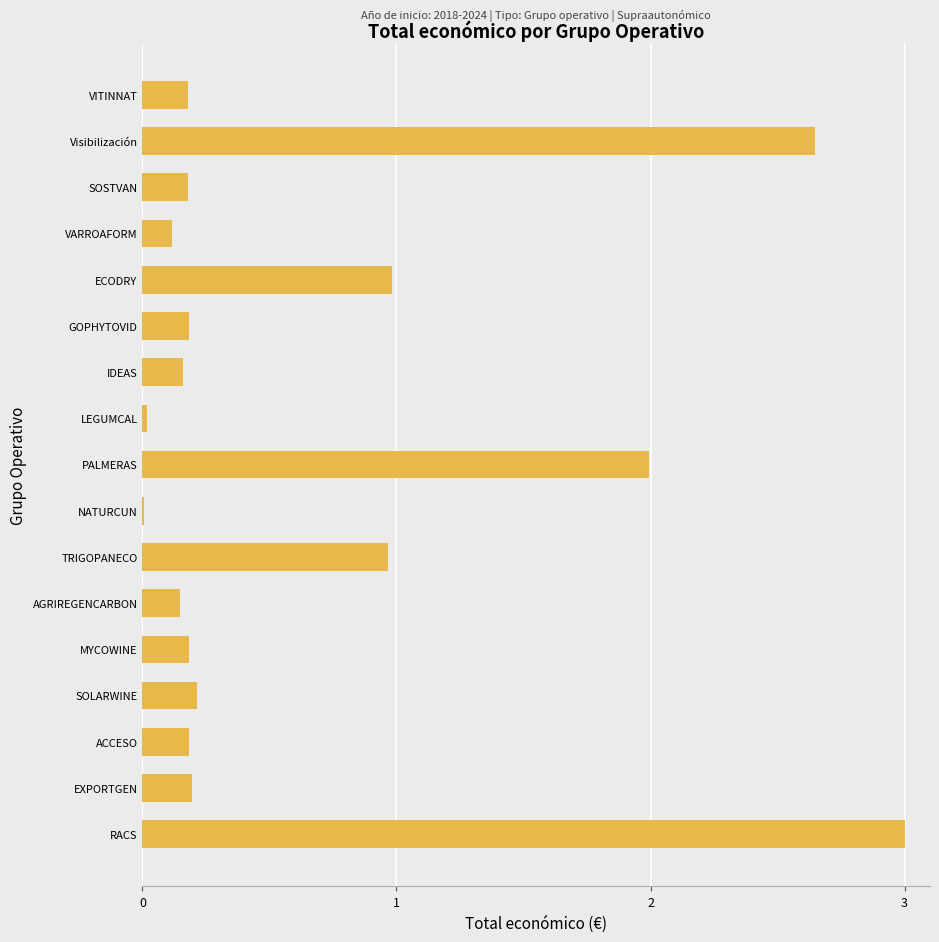

What is the greatest value displayed?

3.0